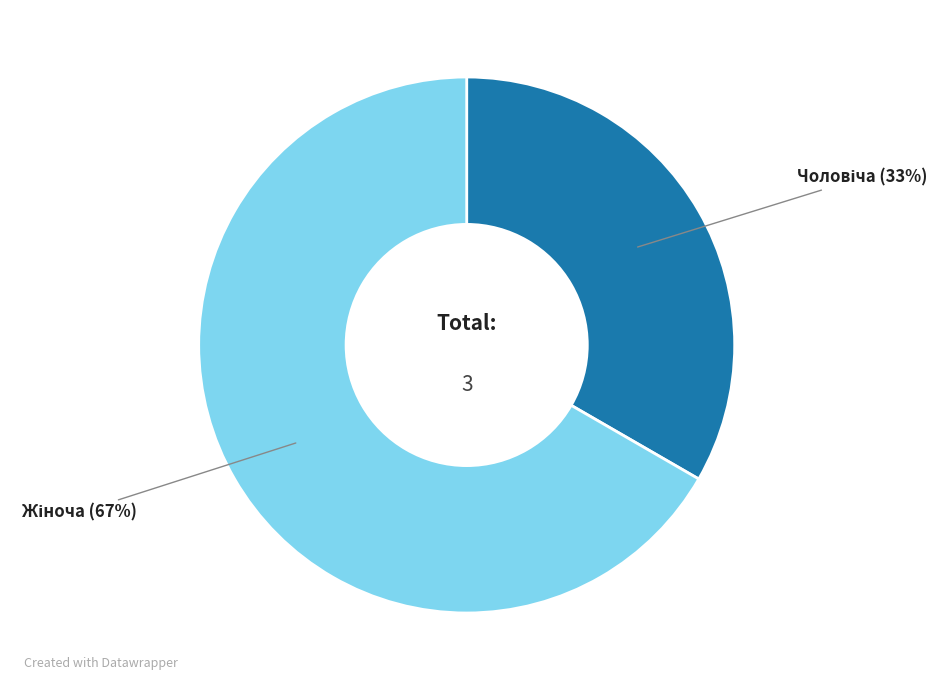

Is there a majority slice in this chart?

Yes